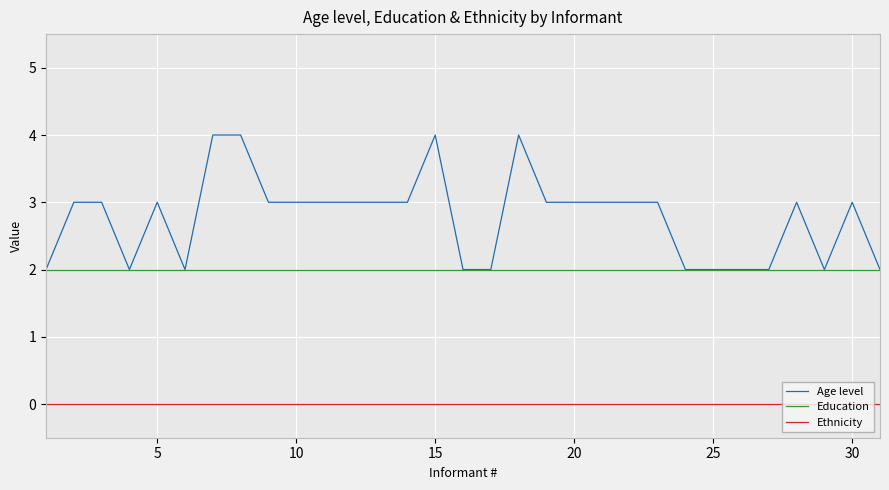

What is the maximum value shown in the chart?

4